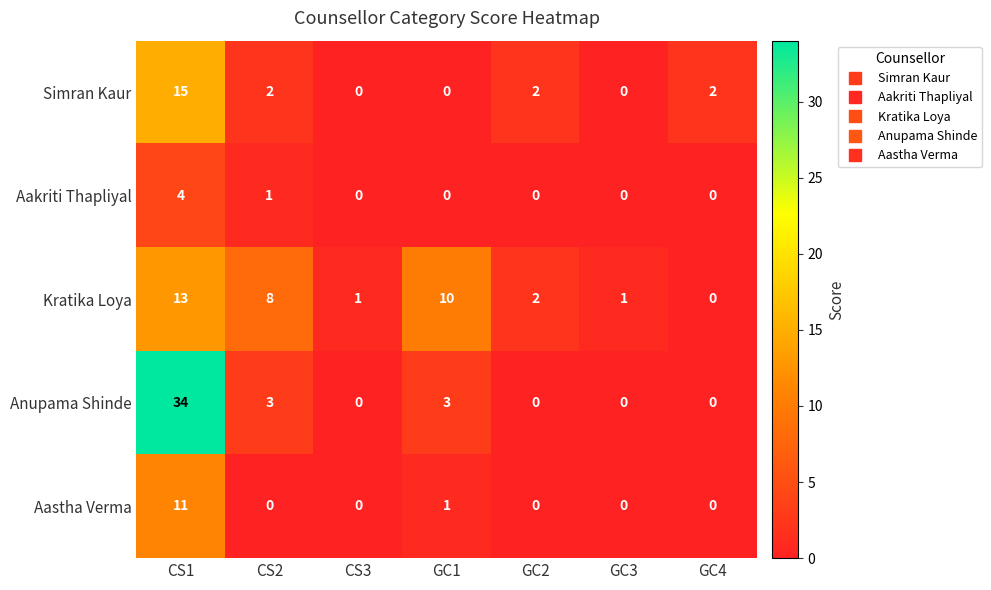

Count the number of categories in the chart.

7